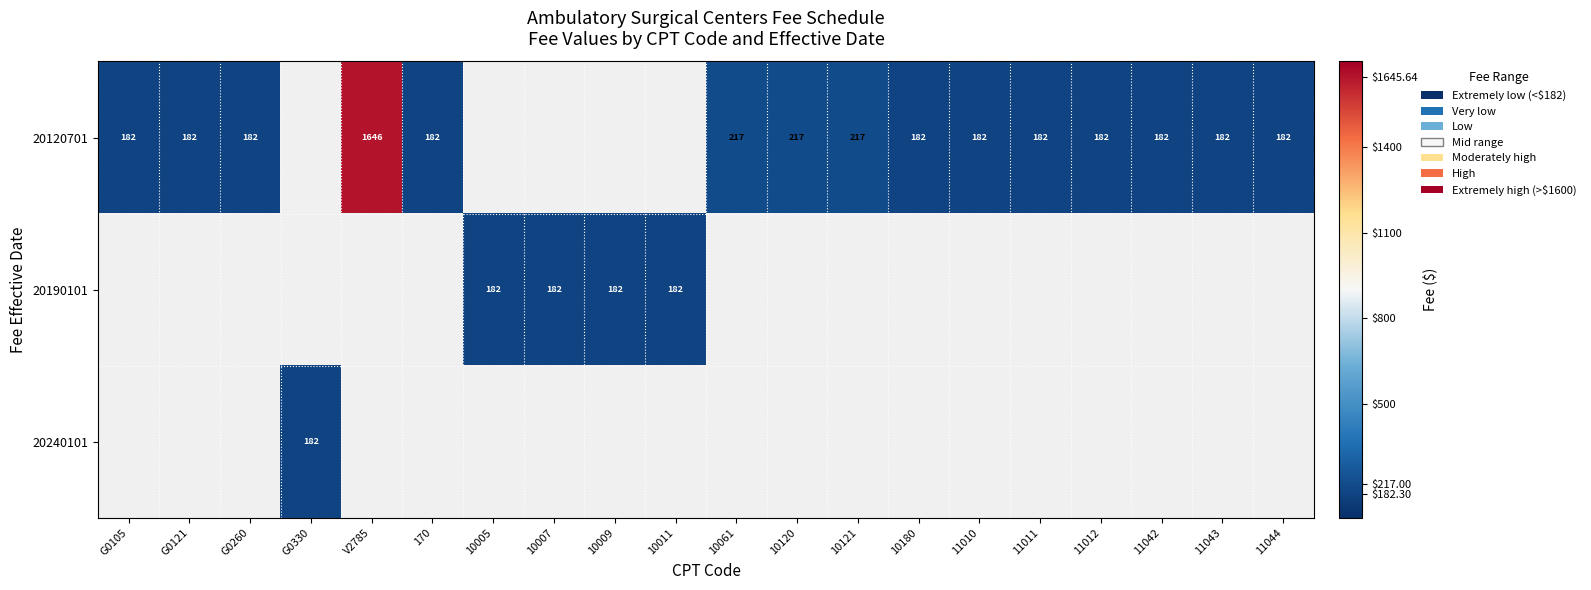

Between 10120 and 170, which is larger?

10120